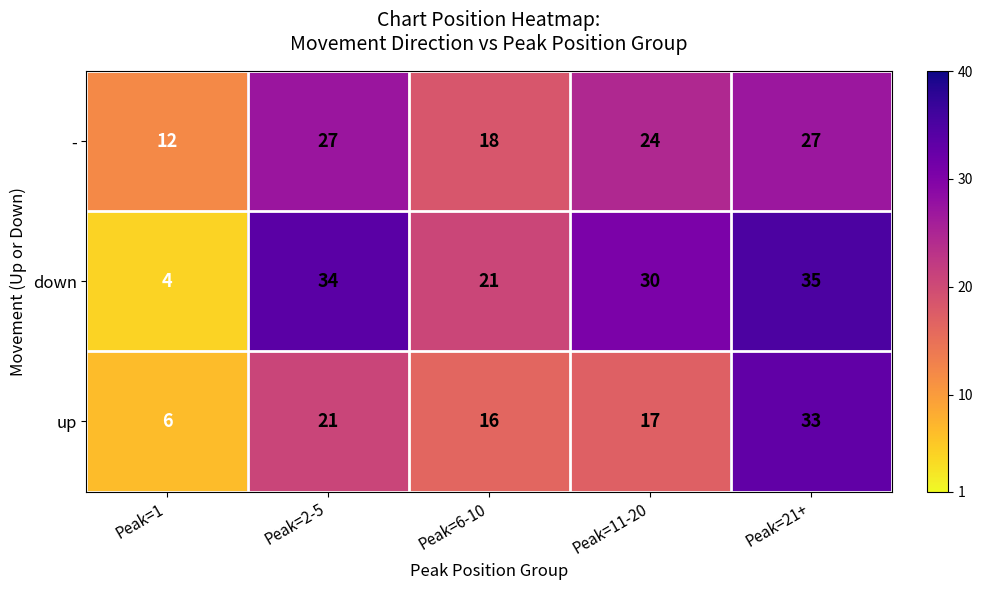

Between Peak=11-20 and Peak=21+, which series saw the biggest shift?

up